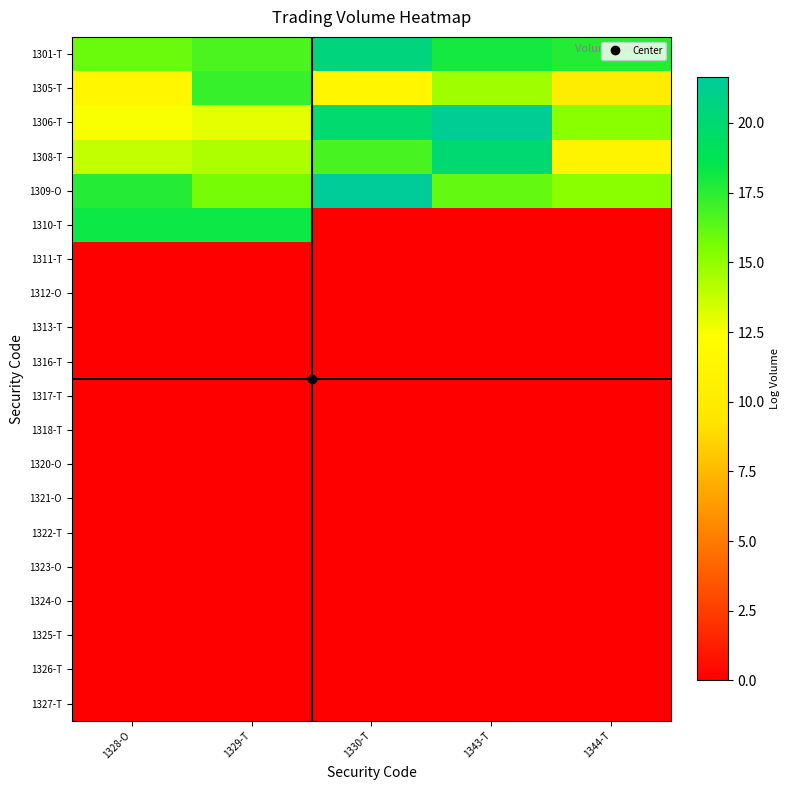

Rank the series by their maximum value, from highest to lowest.

1309-O, 1306-T, 1301-T, 1308-T, 1310-T, 1305-T, 1311-T, 1312-O, 1313-T, 1316-T, 1317-T, 1318-T, 1320-O, 1321-O, 1322-T, 1323-O, 1324-O, 1325-T, 1326-T, 1327-T